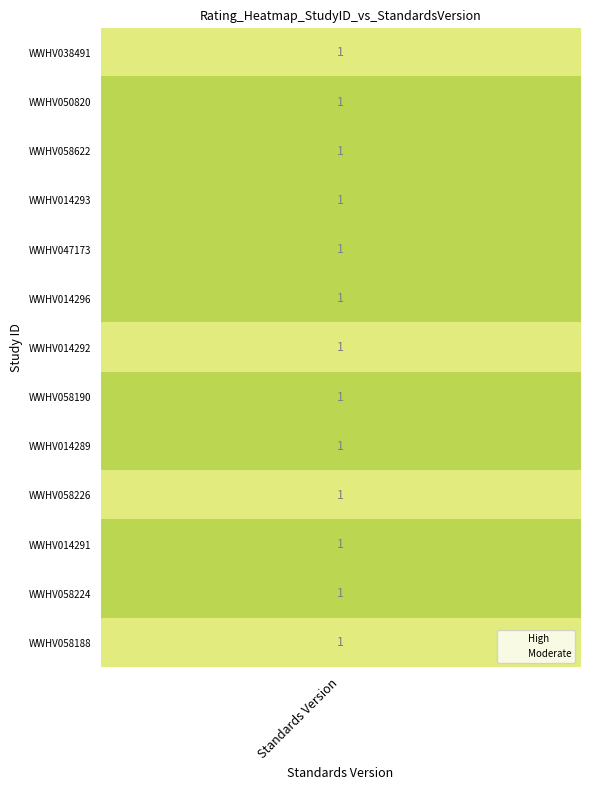

Which series has the largest range (max minus min)?

High